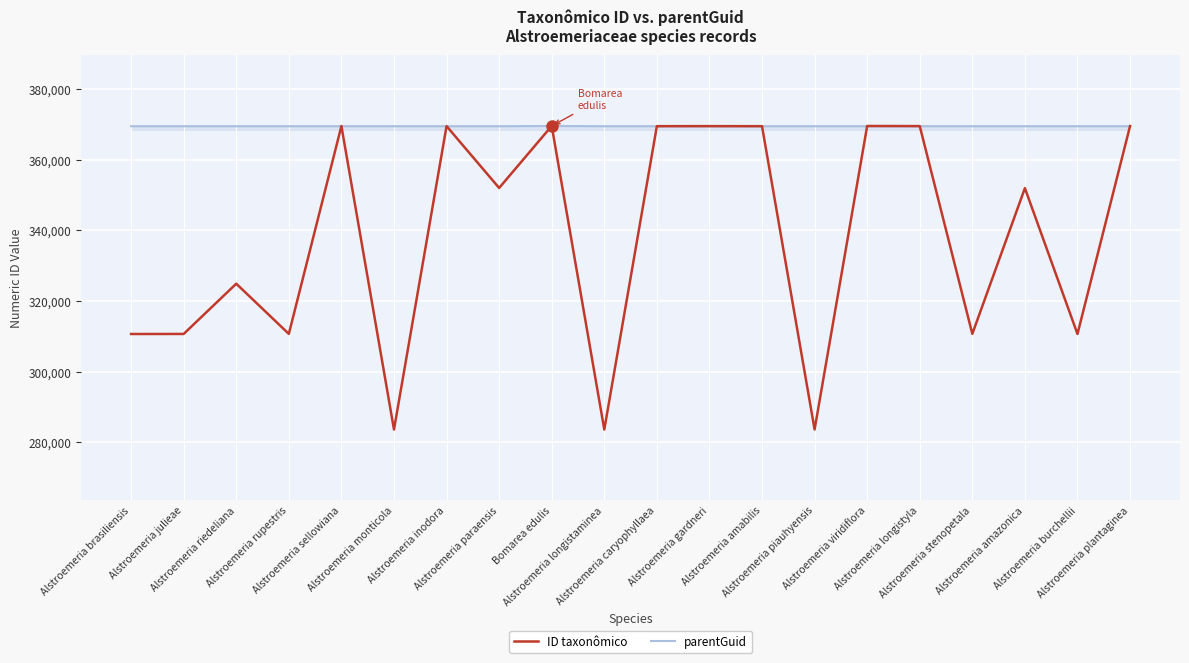

Which series has the largest range (max minus min)?

ID taxonômico